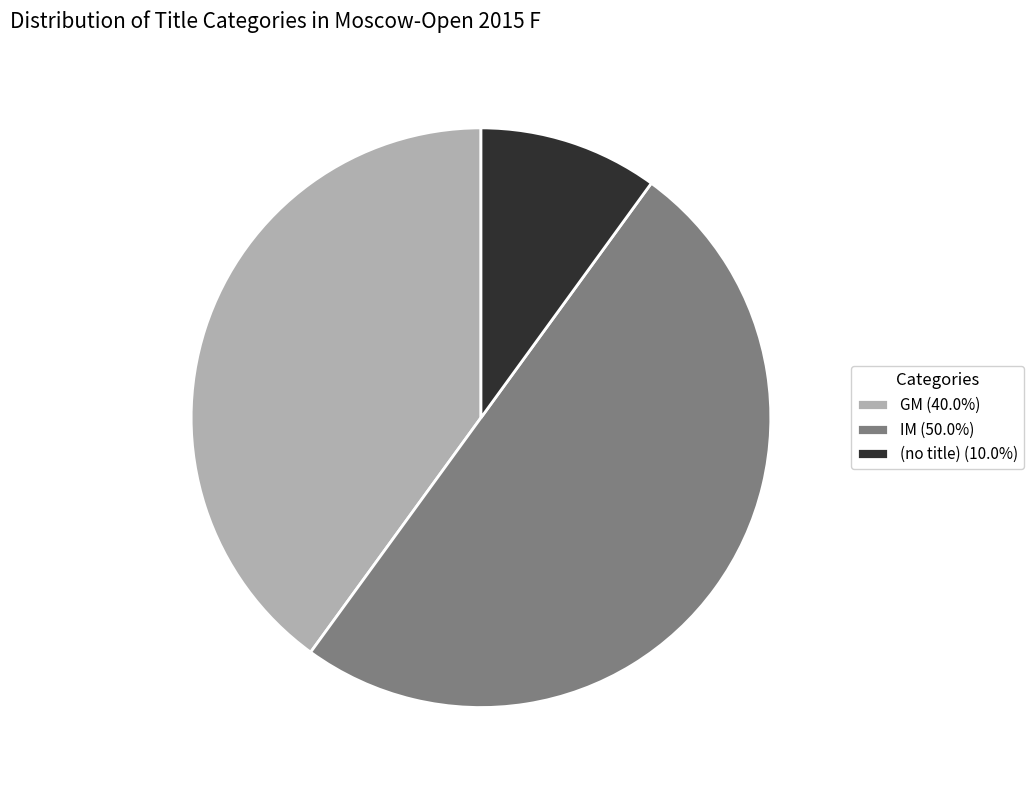

Does GM (40.0%) account for over 50% of the chart?

No